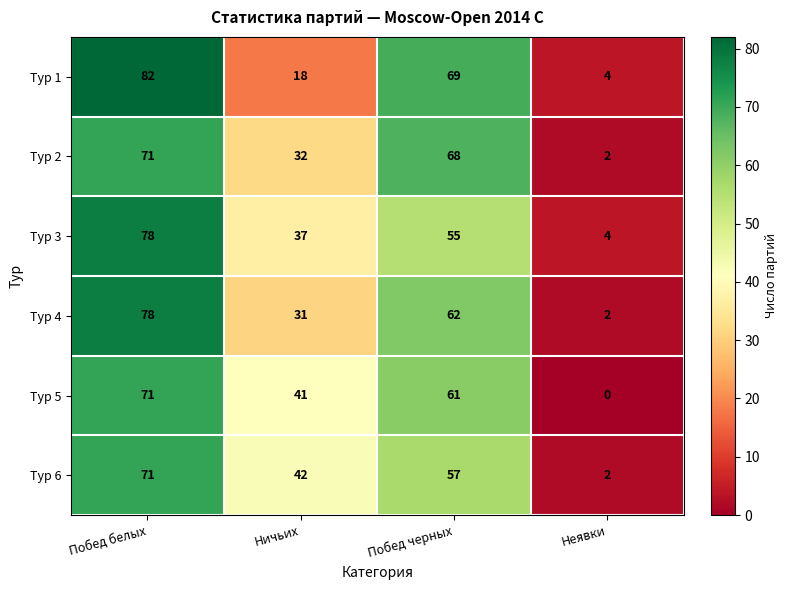

Reading left to right, extract all data points from this chart.

Тур 1: 82	18	69	4
Тур 2: 71	32	68	2
Тур 3: 78	37	55	4
Тур 4: 78	31	62	2
Тур 5: 71	41	61	0
Тур 6: 71	42	57	2